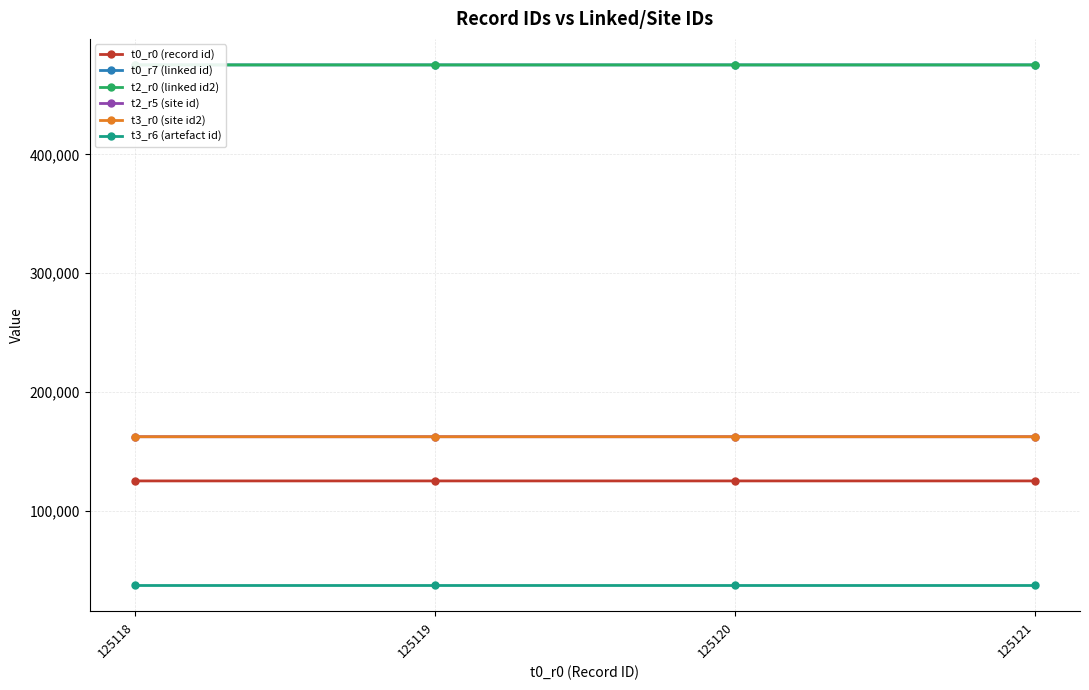

Which series has the largest range (max minus min)?

t0_r0 (record id)